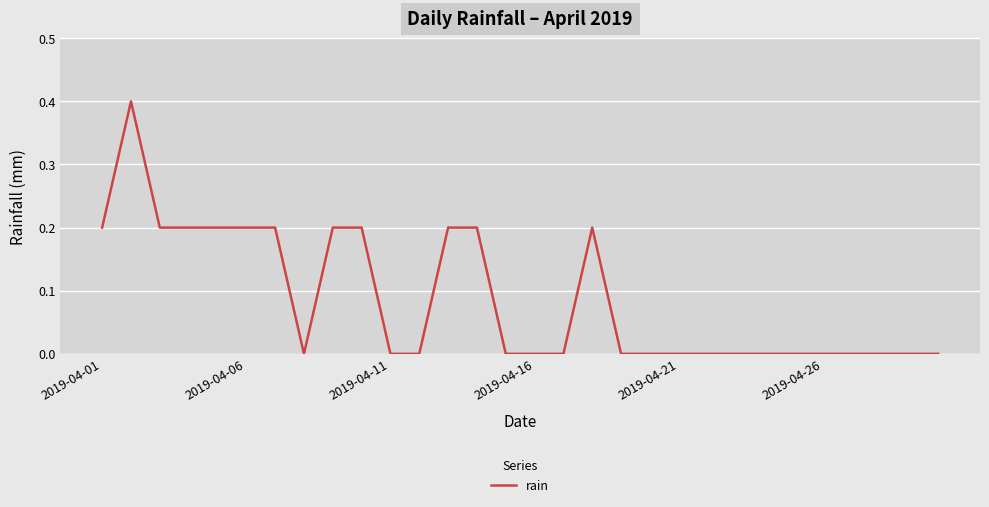

Does the chart display data point markers on the line(s)?

No